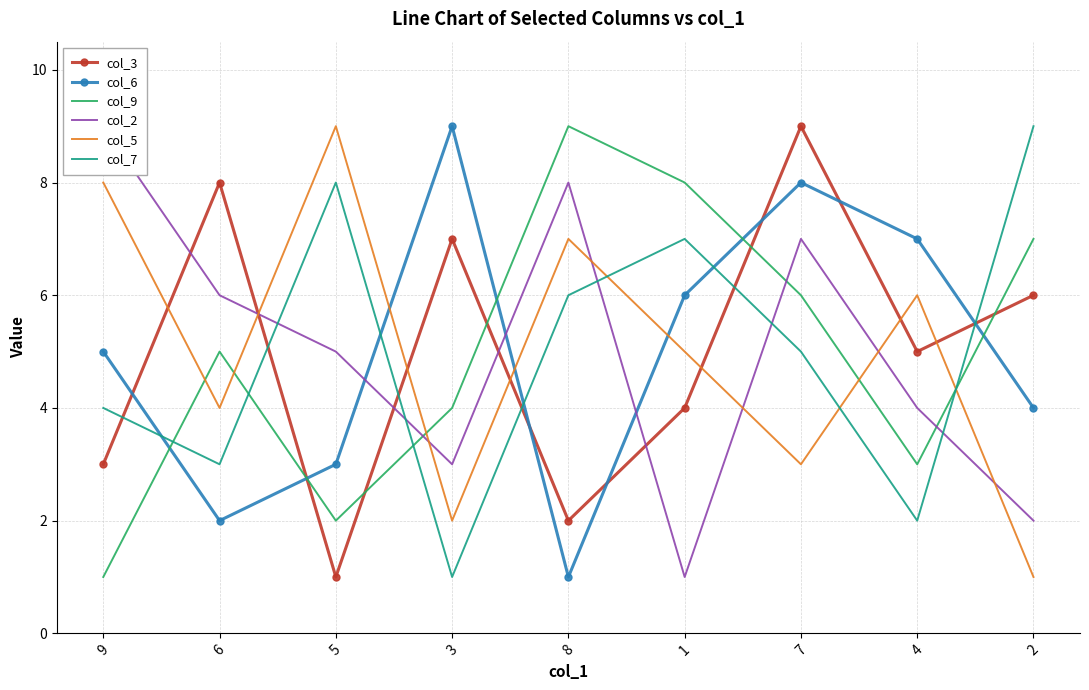

True or false: col_6 has more than 2 points higher than both neighbors.

False